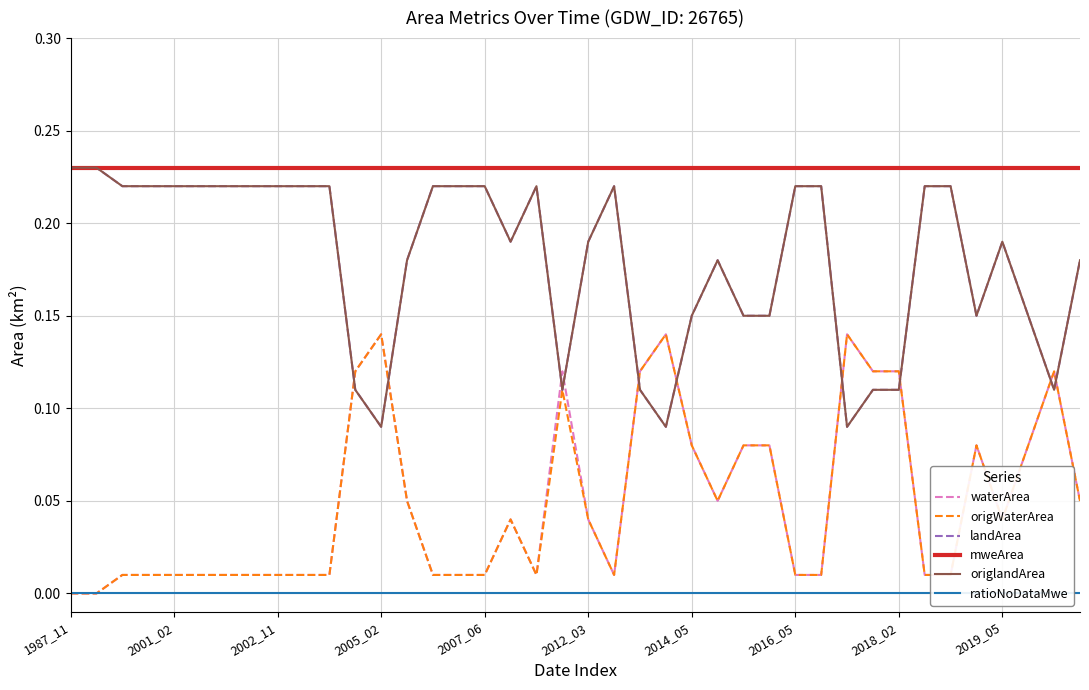

Reading right to left, what are all the values shown in this chart?

waterArea: 0.1	0.1	0.1	0.0	0.1	0.0	0.0	0.1	0.1	0.1	0.0	0.0	0.1	0.1	0.1	0.1	0.1	0.1	0.0	0.0	0.1	0.0	0.0	0.0	0.0	0.0	0.1	0.1	0.1	0.0	0.0	0.0	0.0	0.0	0.0	0.0	0.0	0.0	0.0	0.0
origWaterArea: 0.1	0.1	0.1	0.0	0.1	0.0	0.0	0.1	0.1	0.1	0.0	0.0	0.1	0.1	0.1	0.1	0.1	0.1	0.0	0.0	0.1	0.0	0.0	0.0	0.0	0.0	0.1	0.1	0.1	0.0	0.0	0.0	0.0	0.0	0.0	0.0	0.0	0.0	0.0	0.0
landArea: 0.2	0.1	0.1	0.2	0.1	0.2	0.2	0.1	0.1	0.1	0.2	0.2	0.1	0.1	0.2	0.1	0.1	0.1	0.2	0.2	0.1	0.2	0.2	0.2	0.2	0.2	0.2	0.1	0.1	0.2	0.2	0.2	0.2	0.2	0.2	0.2	0.2	0.2	0.2	0.2
mweArea: 0.2	0.2	0.2	0.2	0.2	0.2	0.2	0.2	0.2	0.2	0.2	0.2	0.2	0.2	0.2	0.2	0.2	0.2	0.2	0.2	0.2	0.2	0.2	0.2	0.2	0.2	0.2	0.2	0.2	0.2	0.2	0.2	0.2	0.2	0.2	0.2	0.2	0.2	0.2	0.2
origlandArea: 0.2	0.1	0.1	0.2	0.1	0.2	0.2	0.1	0.1	0.1	0.2	0.2	0.1	0.1	0.2	0.1	0.1	0.1	0.2	0.2	0.1	0.2	0.2	0.2	0.2	0.2	0.2	0.1	0.1	0.2	0.2	0.2	0.2	0.2	0.2	0.2	0.2	0.2	0.2	0.2
ratioNoDataMwe: 0.0	0.0	0.0	0.0	0.0	0.0	0.0	0.0	0.0	0.0	0.0	0.0	0.0	0.0	0.0	0.0	0.0	0.0	0.0	0.0	0.0	0.0	0.0	0.0	0.0	0.0	0.0	0.0	0.0	0.0	0.0	0.0	0.0	0.0	0.0	0.0	0.0	0.0	0.0	0.0